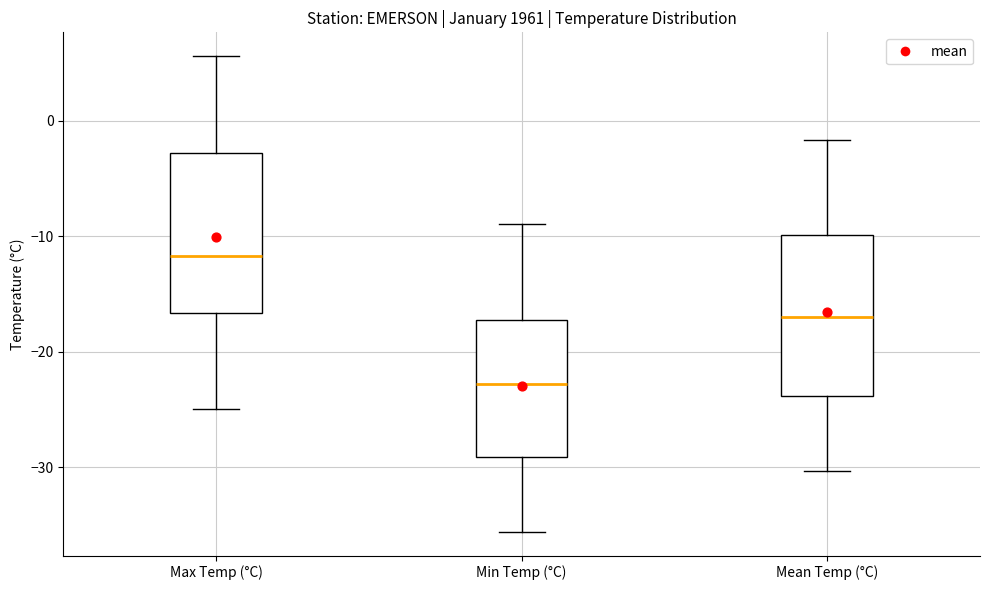

Reading left to right, read every box against the y-axis: the position of its median line, the range the box covers, and the ends of its whiskers. The values are not printed on the chart, so give them approximately, as read against the axis.

Max Temp (°C): median -12, box -17 to -3, whiskers -25 to 6
Min Temp (°C): median -23, box -29 to -17, whiskers -36 to -9
Mean Temp (°C): median -17, box -24 to -10, whiskers -30 to -2